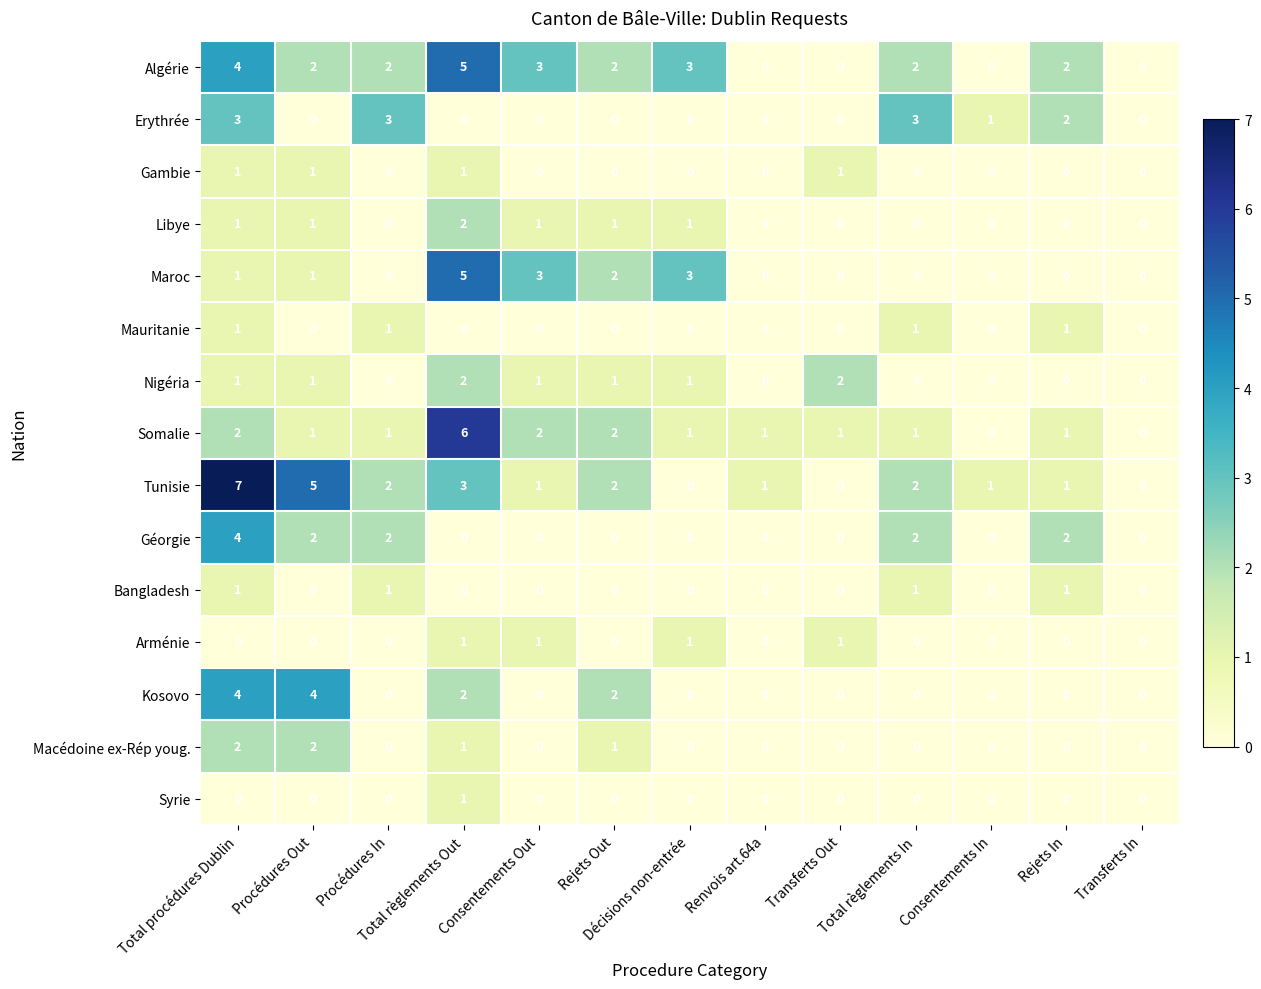

What is the sum of all Tunisie values?

25